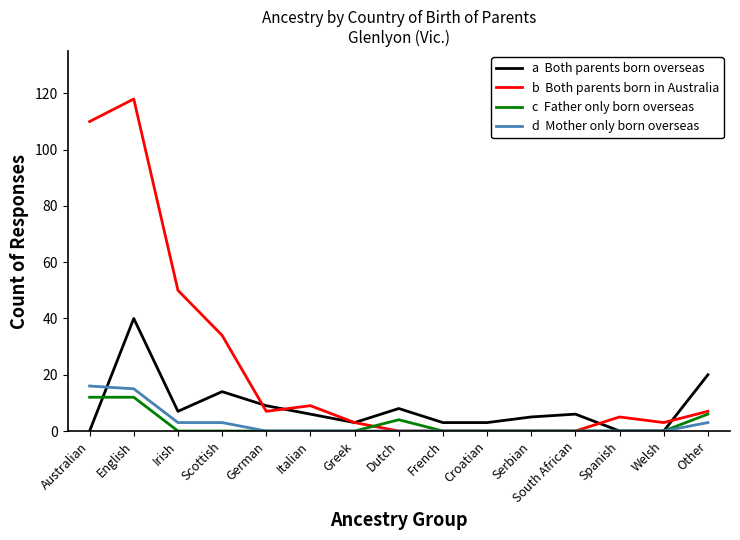

What position from the right is Italian?

10